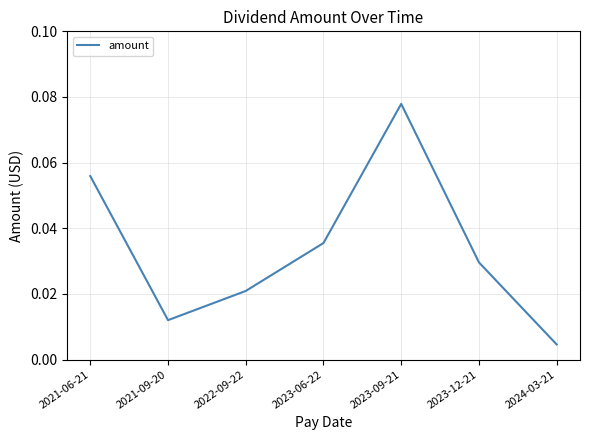

True or false: the data has more than 0 interior local peaks.

True